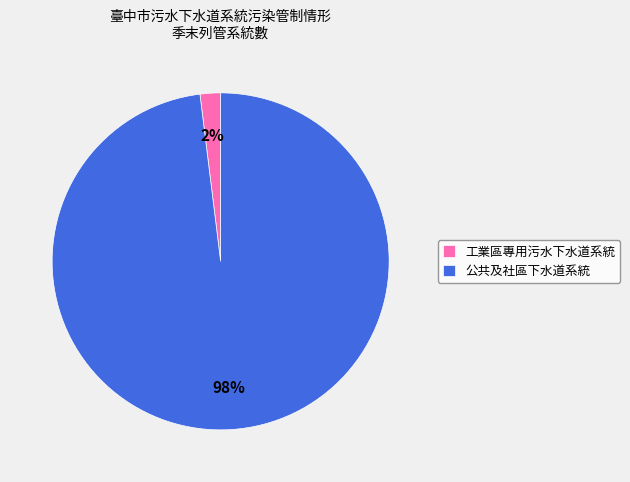

Which has a higher value, 工業區專用污水下水道系統 or 公共及社區下水道系統?

公共及社區下水道系統